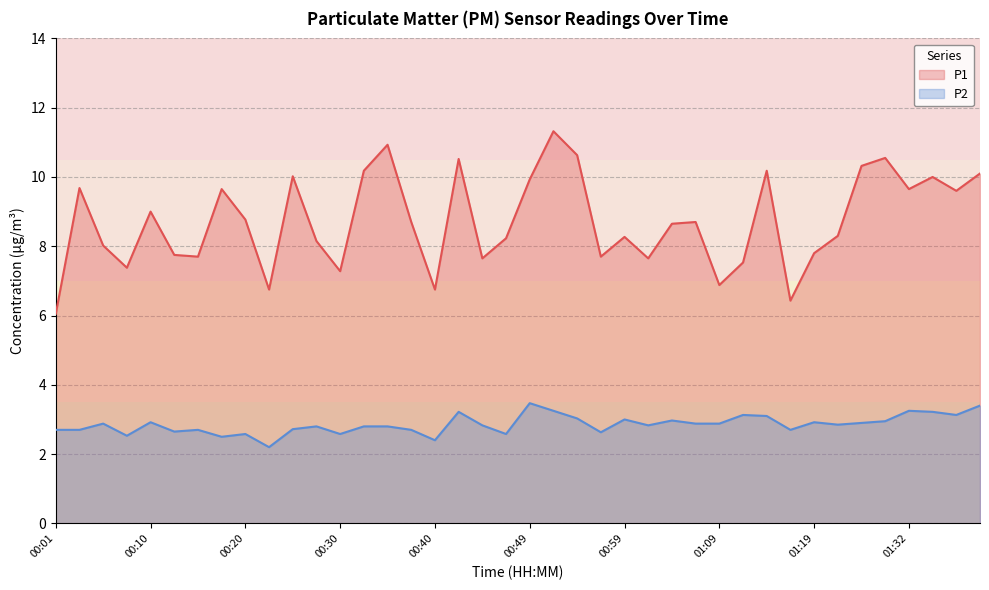

True or false: P1 and P2 cross at least once.

False